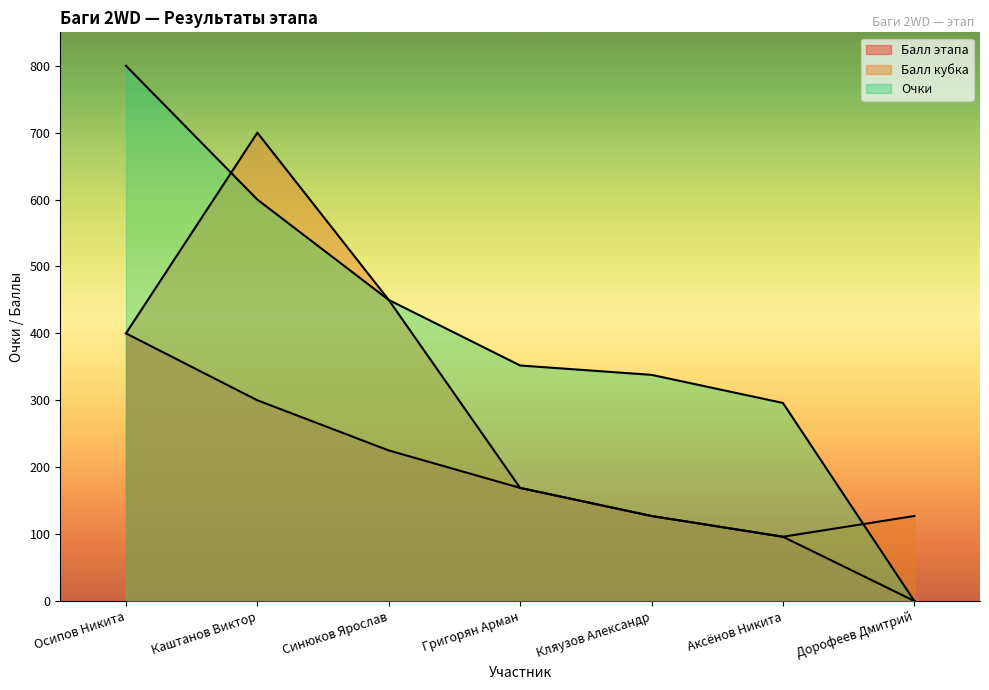

Is it true that Балл кубка equals 728 at Синюков Ярослав?

False